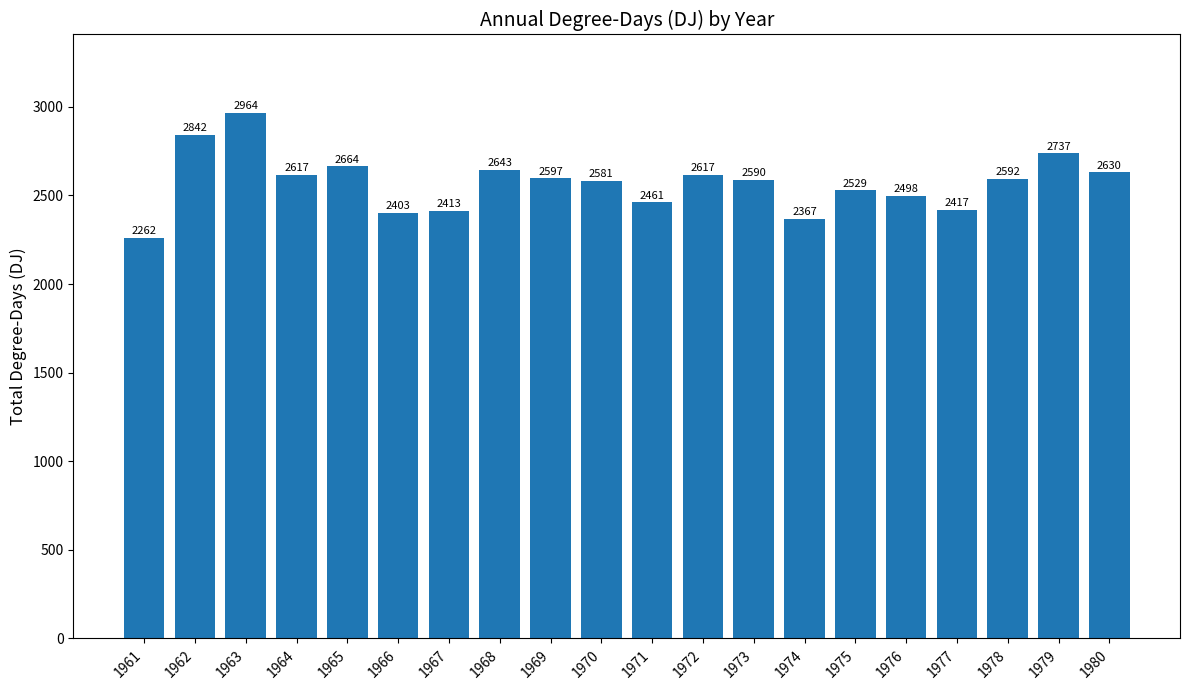

What is the sum of all values?

51424